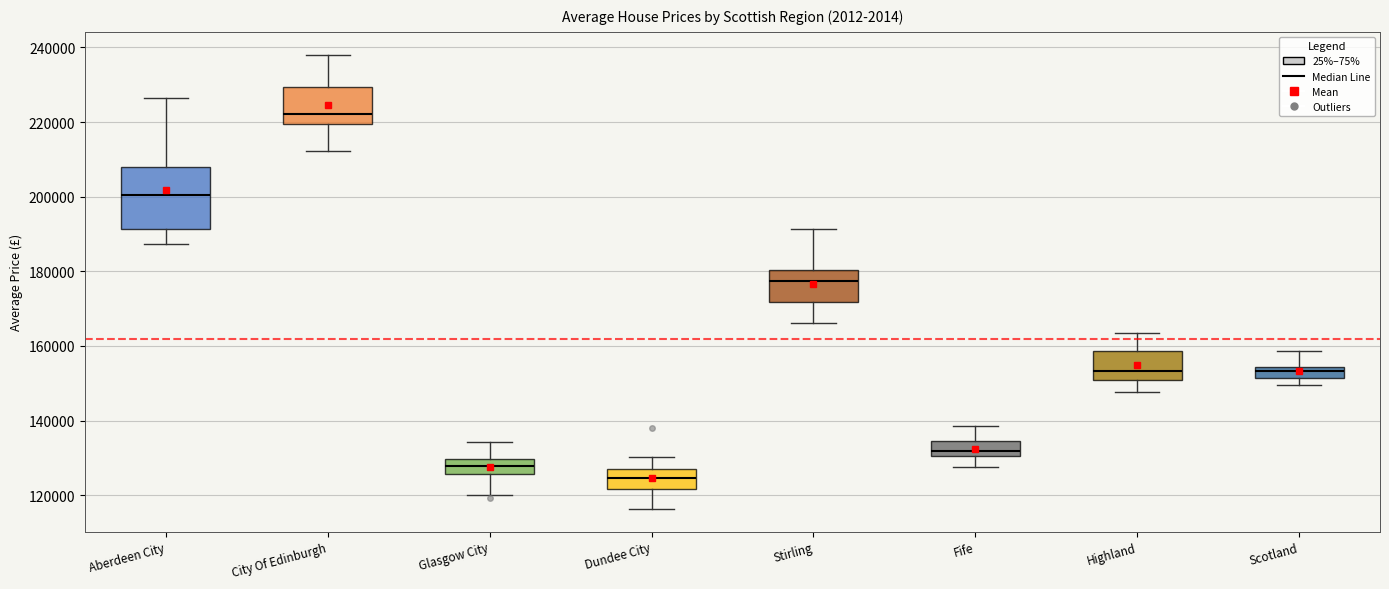

Reading left to right, transcribe this box plot: for each box, give where its median line is, the range the box spans, and where its two whiskers end, as read against the y-axis. The values are not printed on the chart, so give them approximately, as read against the axis.

Aberdeen City: median 200000, box 192000 to 208000, whiskers 188000 to 226000
City Of Edinburgh: median 222000, box 220000 to 230000, whiskers 212000 to 238000
Glasgow City: median 128000, box 126000 to 130000, whiskers 120000 to 134000
Dundee City: median 124000, box 122000 to 126000, whiskers 116000 to 130000
Stirling: median 178000, box 172000 to 180000, whiskers 166000 to 192000
Fife: median 132000, box 130000 to 134000, whiskers 128000 to 138000
Highland: median 154000, box 150000 to 158000, whiskers 148000 to 164000
Scotland: median 154000 (inside the box), box 152000 to 154000, whiskers 150000 to 158000